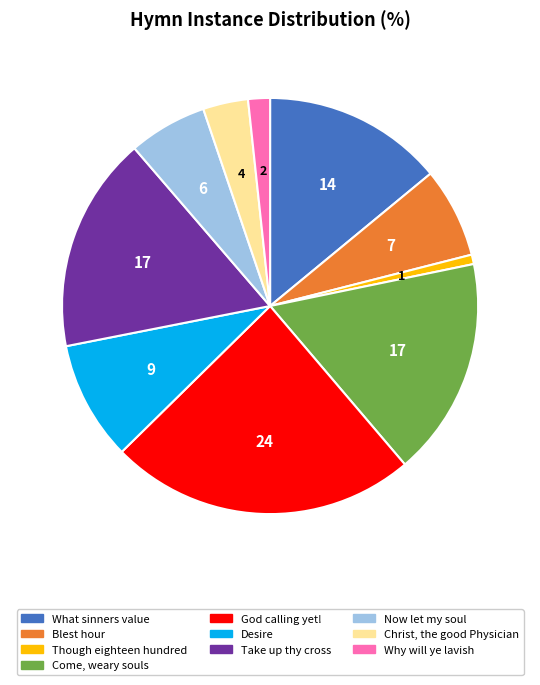

Does any single category account for the majority?

No